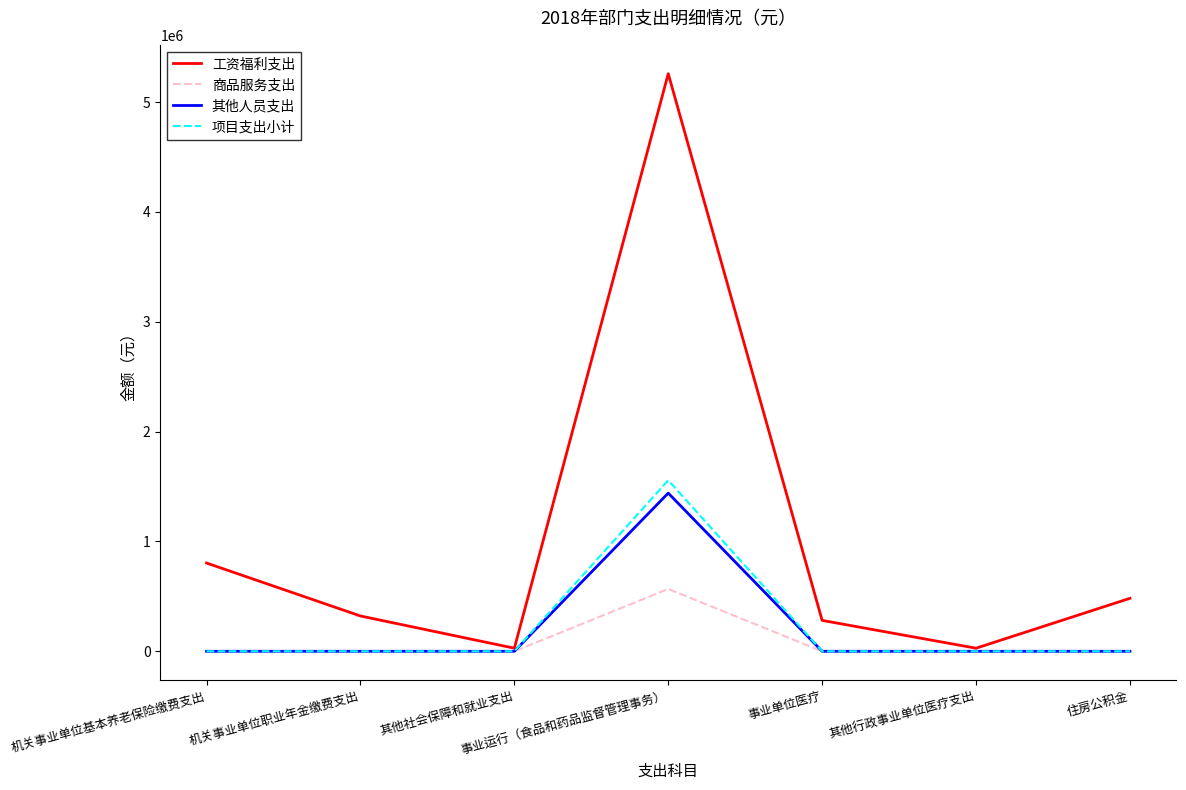

In 项目支出小计, how many points are higher than both neighbors (excluding endpoints)?

1